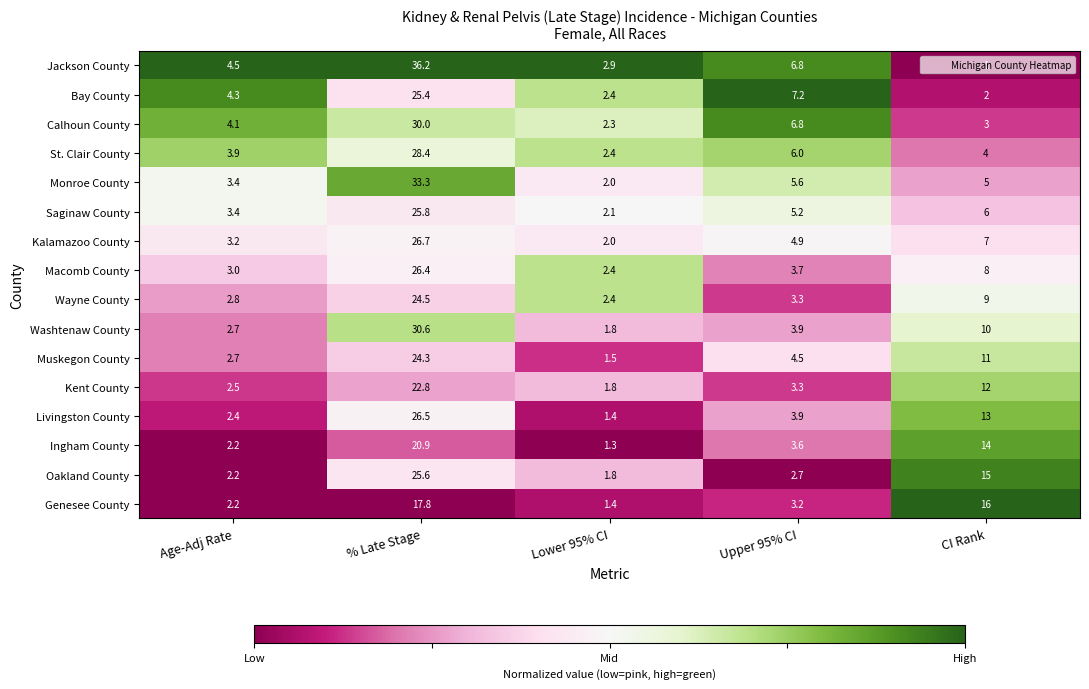

What is the sum of the Muskegon County values at Upper 95% CI and % Late Stage?

28.8